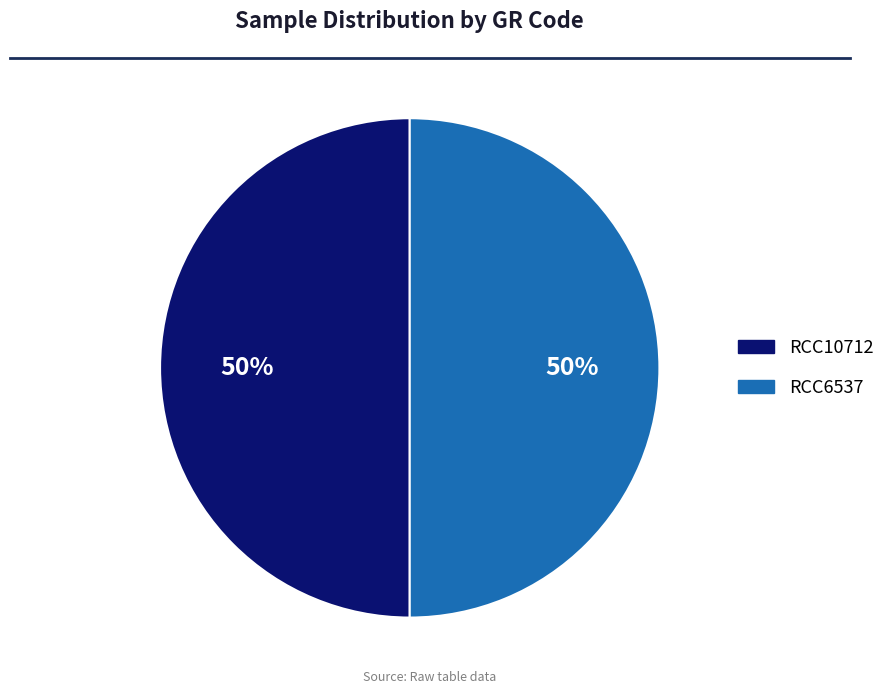

Approximately how many times larger is the value at RCC6537 compared to RCC10712?

1.0